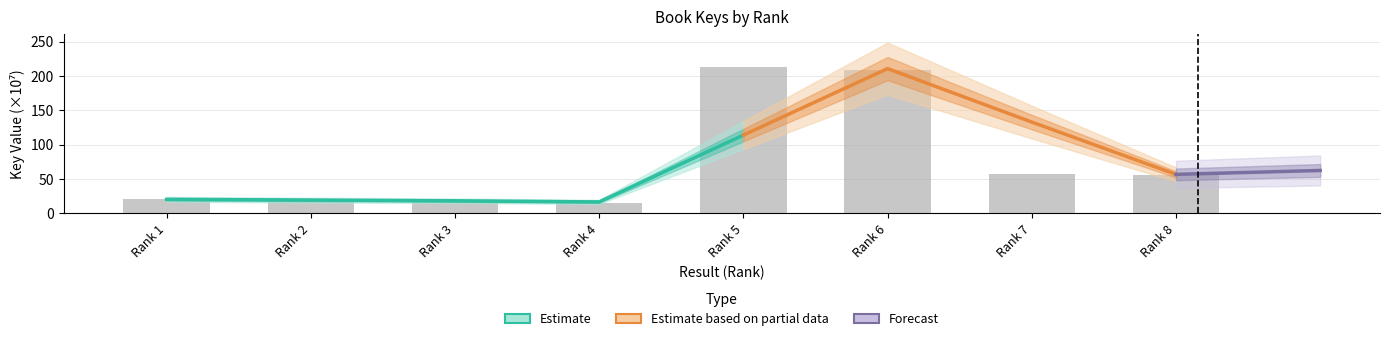

How many bars are there in total?

8